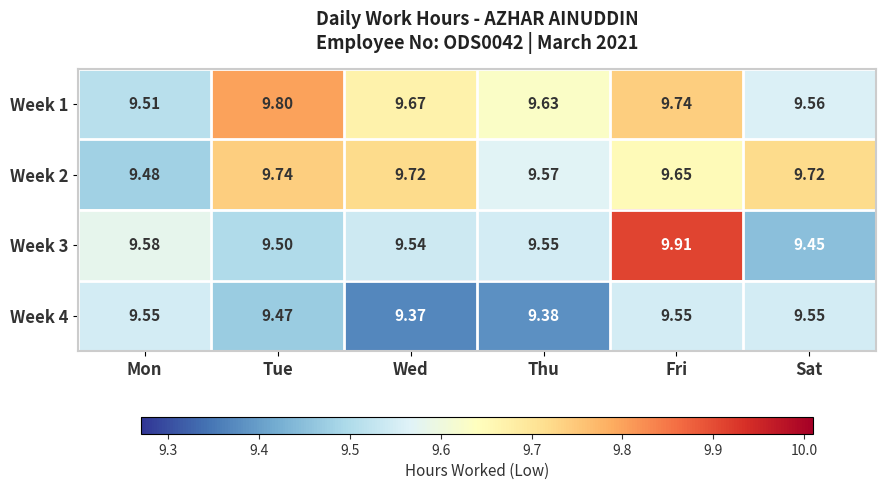

At which label does Week 2 reach its minimum?

Mon